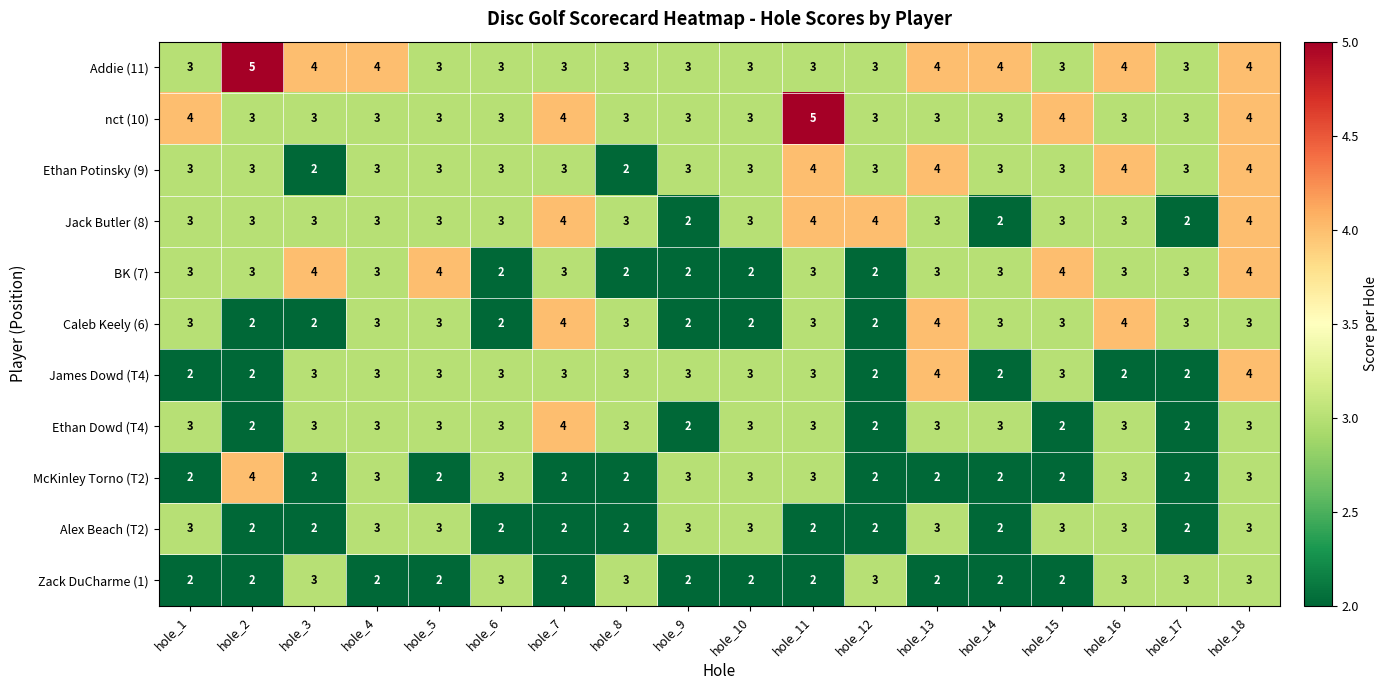

Between hole_13 and hole_16, which series saw the biggest shift?

James Dowd (T4)